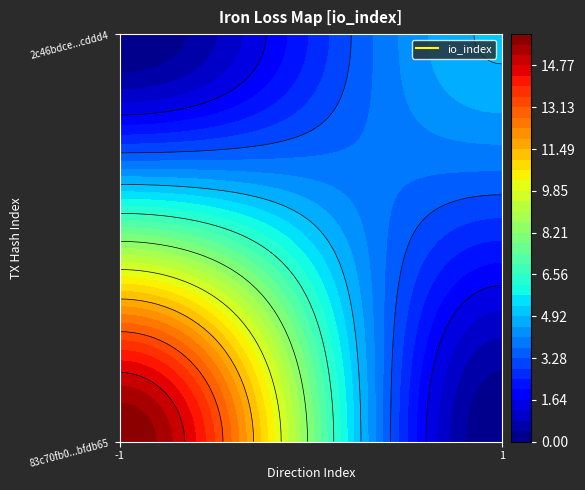

How many 2c46bdcef55609a4020b61724e6dfdcb1acddd4 values are between 1 and 5?

2